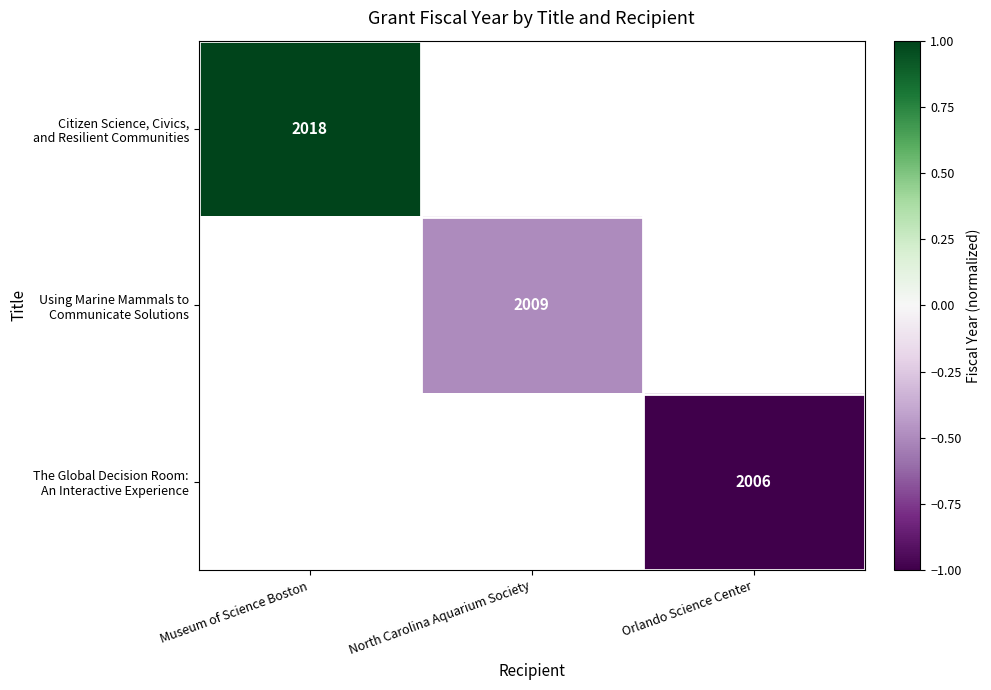

At how many categories does at least one series exceed 0?

1